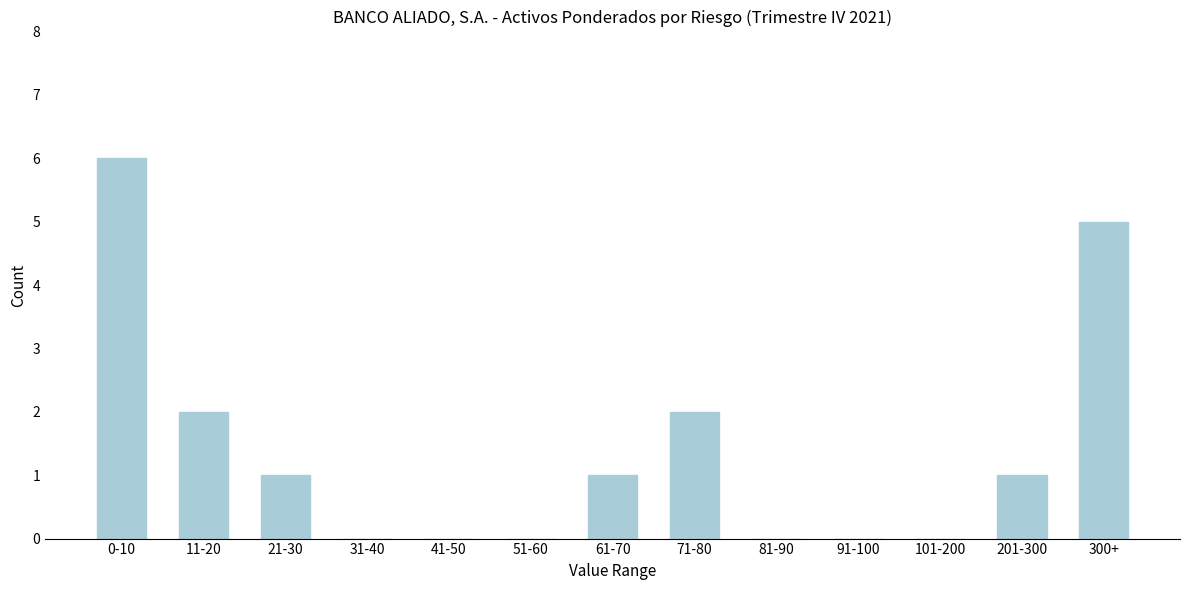

Reading left to right, extract all data points from this chart.

0-10=6	11-20=2	21-30=1	31-40=0	41-50=0	51-60=0	61-70=1	71-80=2	81-90=0	91-100=0	101-200=0	201-300=1	300+=5